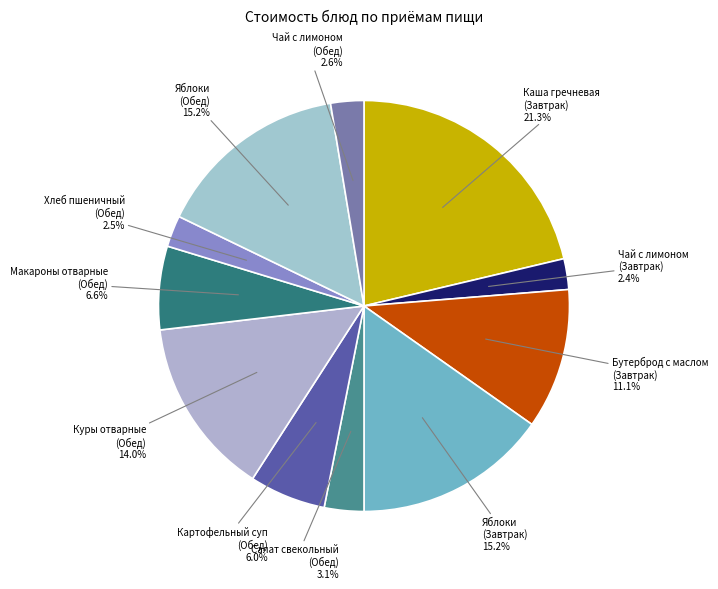

Count the number of slices in the pie.

11